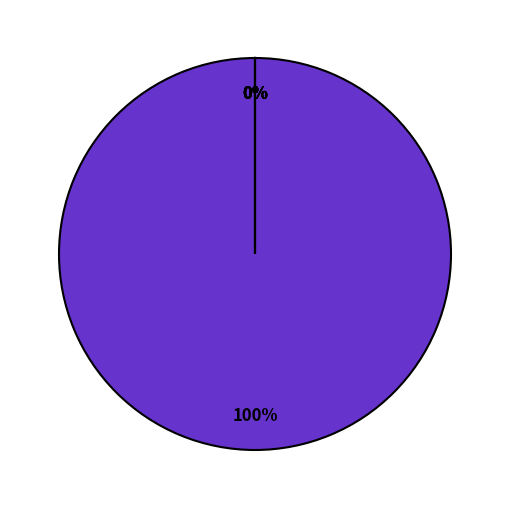

To the nearest percent, what is the combined percentage of Rank 2 and Rank 5?

100%